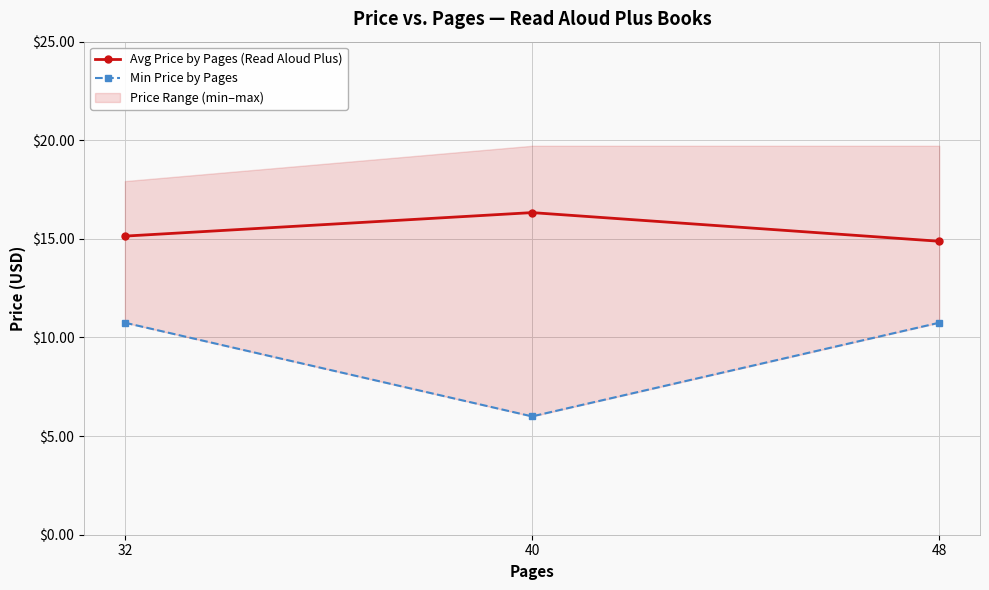

True or false: Avg Price by Pages (Read Aloud Plus) has a value of 20.8 at 32.

False